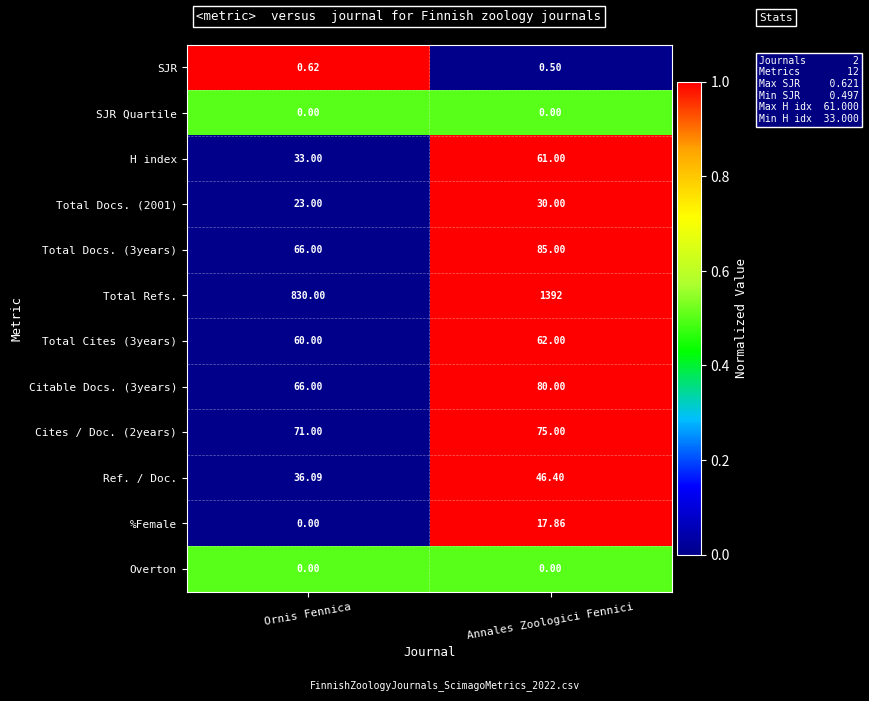

Between Ornis Fennica and Annales Zoologici Fennici, which series saw the biggest shift?

Total Refs.